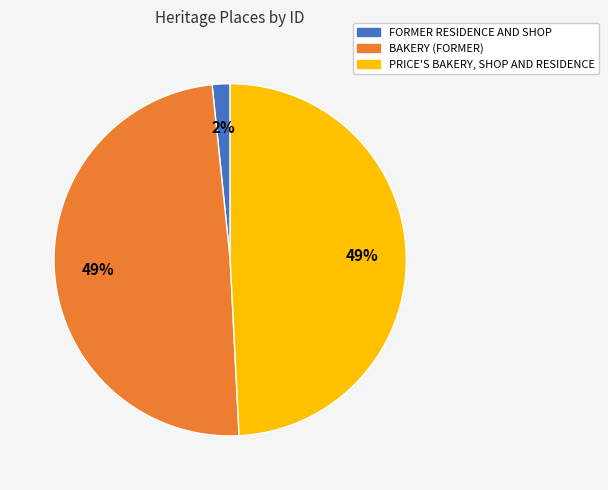

To the nearest percent, what portion does FORMER RESIDENCE AND SHOP represent?

2%